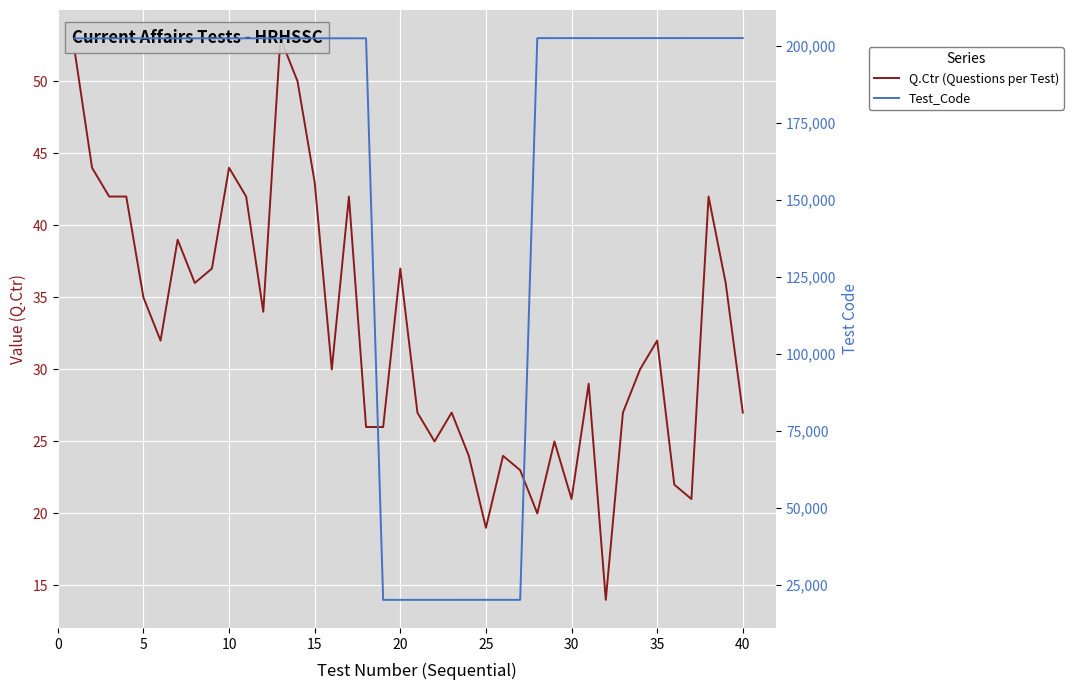

True or false: Q.Ctr (Questions per Test) and Test_Code intersect in this chart.

False